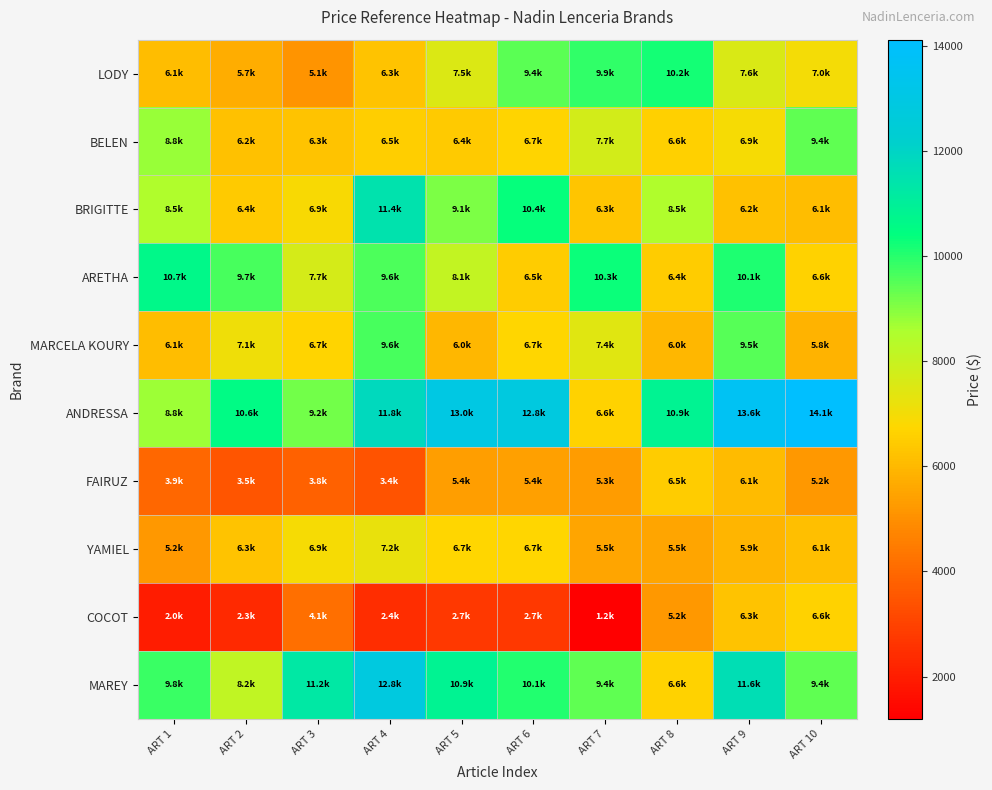

Reading left to right, list all the values displayed in this chart.

LODY: ART 1=6138.6	ART 2=5730.7	ART 3=5115.2	ART 4=6284.8	ART 5=7528.9	ART 6=9429.4	ART 7=9926.4	ART 8=10218.8	ART 9=7572.7	ART 10=6985.0
BELEN: ART 1=8770.0	ART 2=6205.8	ART 3=6284.8	ART 4=6505.5	ART 5=6431.0	ART 6=6651.7	ART 7=7733.5	ART 8=6577.2	ART 9=6944.1	ART 10=9385.5
BRIGITTE: ART 1=8477.6	ART 2=6431.0	ART 3=6856.4	ART 4=11446.8	ART 5=9093.1	ART 6=10379.6	ART 7=6330.1	ART 8=8508.4	ART 9=6226.3	ART 10=6110.8
ARETHA: ART 1=10670.5	ART 2=9670.6	ART 3=7673.6	ART 4=9582.9	ART 5=8062.5	ART 6=6461.7	ART 7=10283.1	ART 8=6447.1	ART 9=10085.8	ART 10=6599.1
MARCELA KOURY: ART 1=6138.6	ART 2=7090.3	ART 3=6651.7	ART 4=9647.2	ART 5=5964.6	ART 6=6702.9	ART 7=7419.2	ART 8=5964.6	ART 9=9484.9	ART 10=5846.2
ANDRESSA: ART 1=8755.2	ART 2=10558.3	ART 3=9193.8	ART 4=11841.5	ART 5=12978.6	ART 6=12816.1	ART 7=6643.6	ART 8=10866.9	ART 9=13628.3	ART 10=14115.6
FAIRUZ: ART 1=3948.4	ART 2=3504.2	ART 3=3800.3	ART 4=3430.1	ART 5=5362.4	ART 6=5429.0	ART 7=5298.2	ART 8=6480.2	ART 9=6070.6	ART 10=5220.1
YAMIEL: ART 1=5220.1	ART 2=6292.8	ART 3=6936.4	ART 4=7222.4	ART 5=6721.8	ART 6=6721.8	ART 7=5506.2	ART 8=5506.2	ART 9=5935.2	ART 10=6149.7
COCOT: ART 1=1964.8	ART 2=2310.4	ART 3=4140.8	ART 4=2443.5	ART 5=2712.3	ART 6=2712.3	ART 7=1196.8	ART 8=5220.1	ART 9=6292.8	ART 10=6638.2
MAREY: ART 1=9793.6	ART 2=8155.8	ART 3=11247.1	ART 4=12809.3	ART 5=10851.9	ART 6=10074.8	ART 7=9415.7	ART 8=6630.8	ART 9=11623.7	ART 10=9374.5